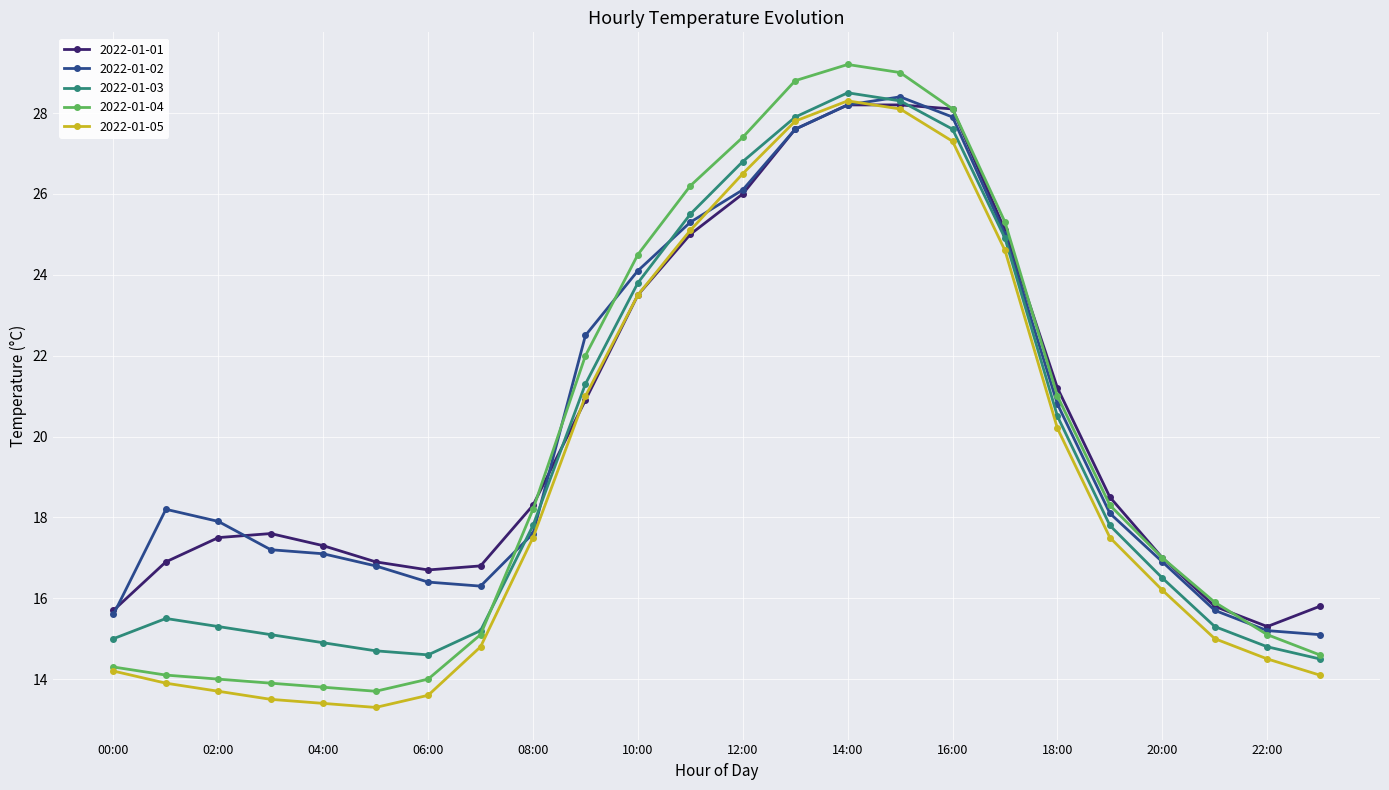

True or false: 2022-01-01 has more than 0 points higher than both neighbors.

True